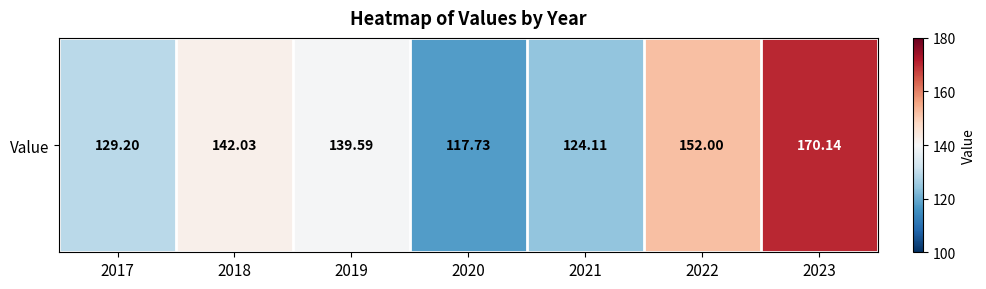

Which category has the lowest value across all series?

2020